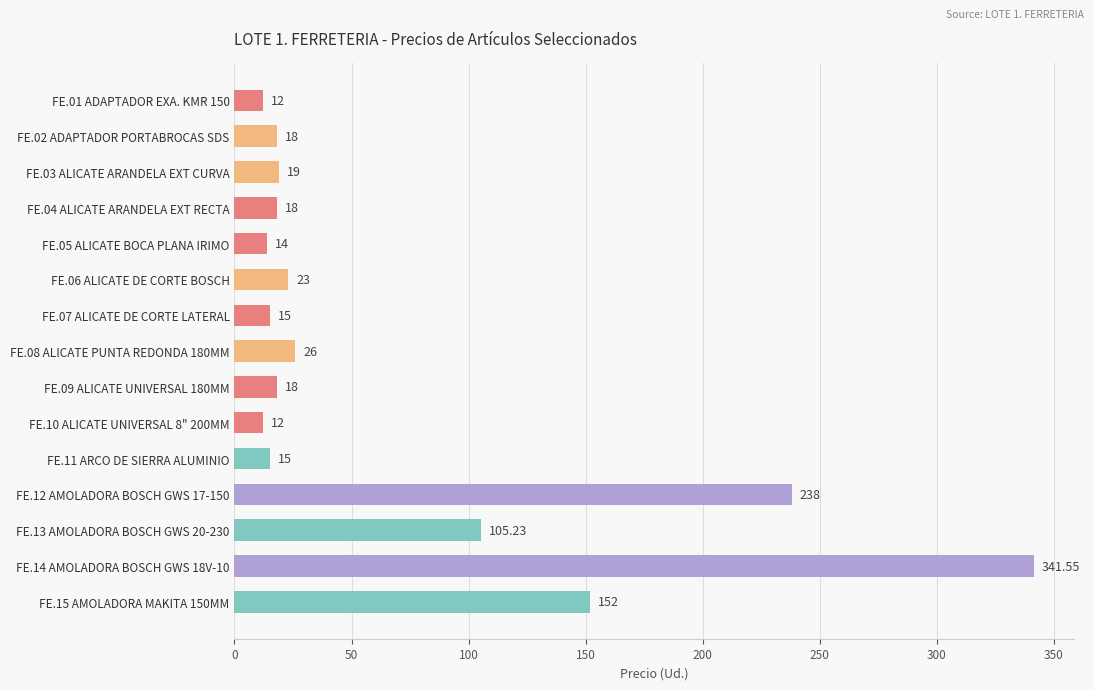

What is the change in value from FE.11 ARCO DE SIERRA ALUMINIO to FE.12 AMOLADORA BOSCH GWS 17-150?

+223.0